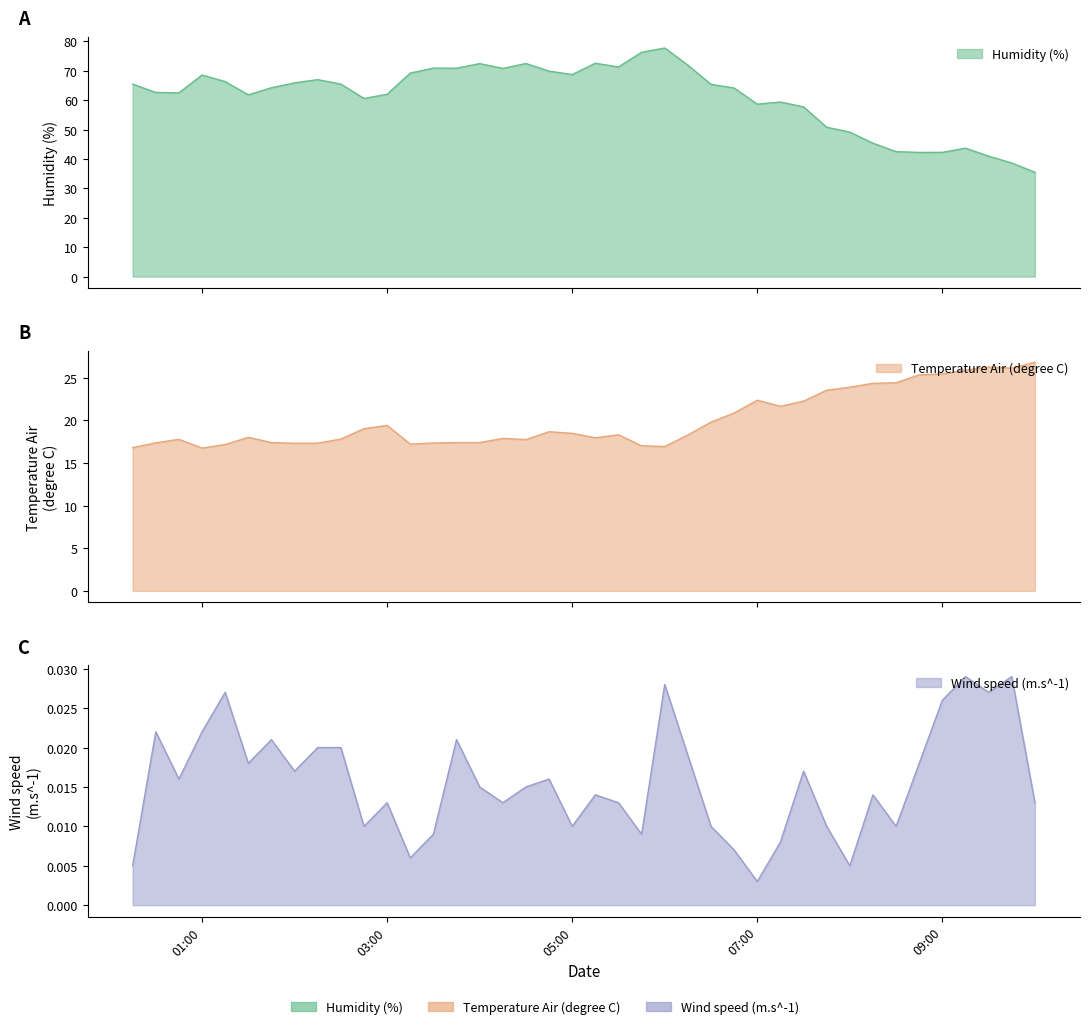

List the labels in order of Humidity (%) value, largest first.

2023-10-01T06:00:00, 2023-10-01T05:45:00, 2023-10-01T05:15:00, 2023-10-01T04:30:00, 2023-10-01T04:00:00, 2023-10-01T06:15:00, 2023-10-01T05:30:00, 2023-10-01T03:30:00, 2023-10-01T03:45:00, 2023-10-01T04:15:00, 2023-10-01T04:45:00, 2023-10-01T03:15:00, 2023-10-01T05:00:00, 2023-10-01T01:00:00, 2023-10-01T02:15:00, 2023-10-01T01:15:00, 2023-10-01T02:00:00, 2023-10-01T02:30:00, 2023-10-01T00:15:00, 2023-10-01T06:30:00, 2023-10-01T01:45:00, 2023-10-01T06:45:00, 2023-10-01T00:30:00, 2023-10-01T00:45:00, 2023-10-01T03:00:00, 2023-10-01T01:30:00, 2023-10-01T02:45:00, 2023-10-01T07:15:00, 2023-10-01T07:00:00, 2023-10-01T07:30:00, 2023-10-01T07:45:00, 2023-10-01T08:00:00, 2023-10-01T08:15:00, 2023-10-01T09:15:00, 2023-10-01T08:30:00, 2023-10-01T09:00:00, 2023-10-01T08:45:00, 2023-10-01T09:30:00, 2023-10-01T09:45:00, 2023-10-01T10:00:00